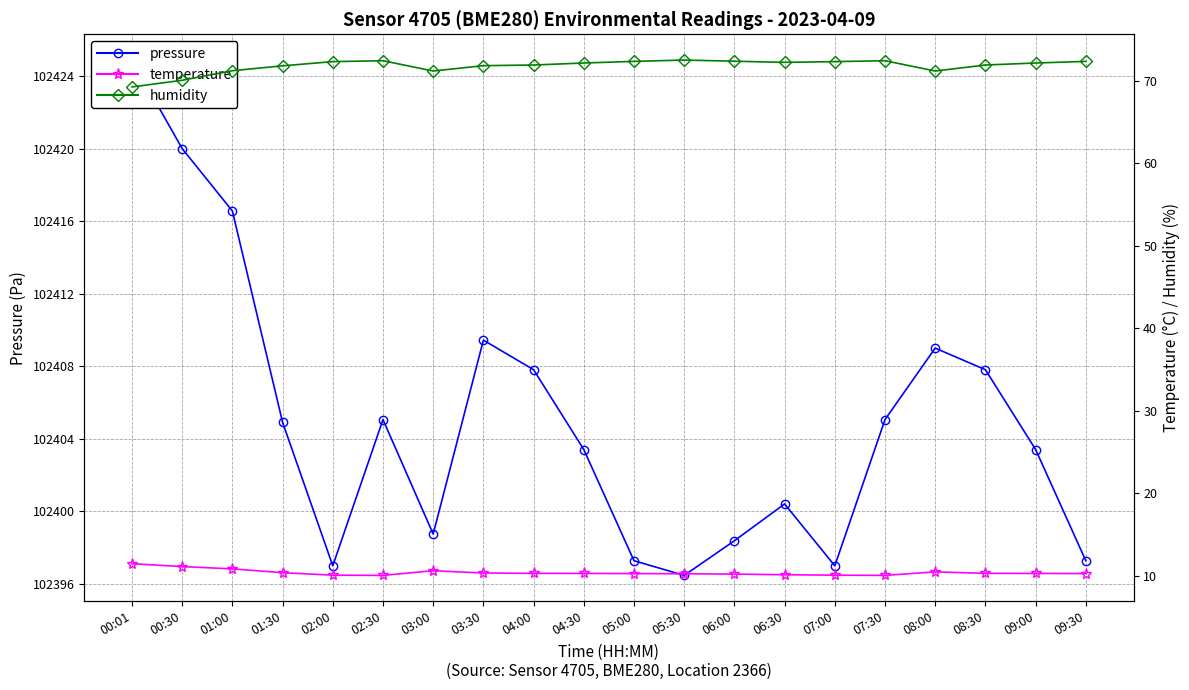

True or false: temperature and pressure intersect in this chart.

False